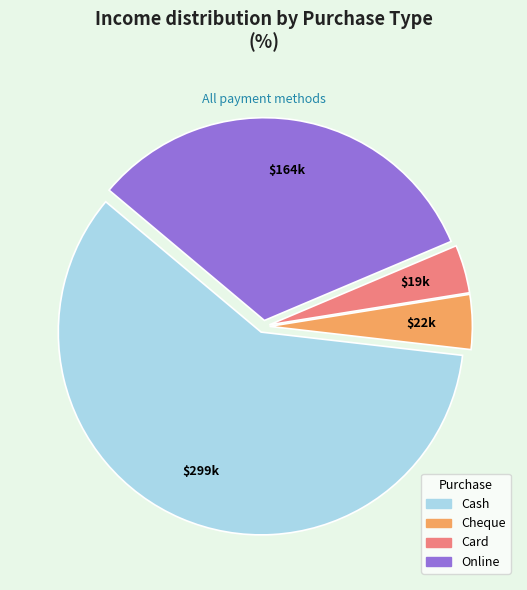

Do Online and Cash together represent more than half of the pie?

Yes